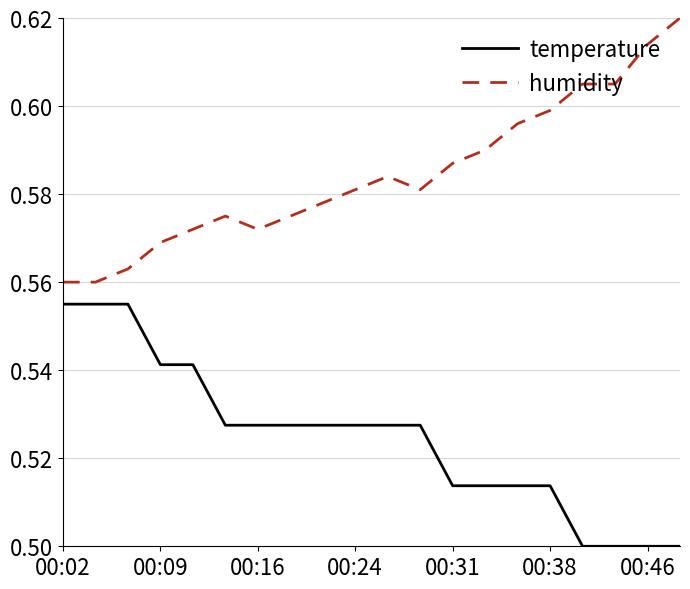

True or false: temperature and humidity intersect in this chart.

False